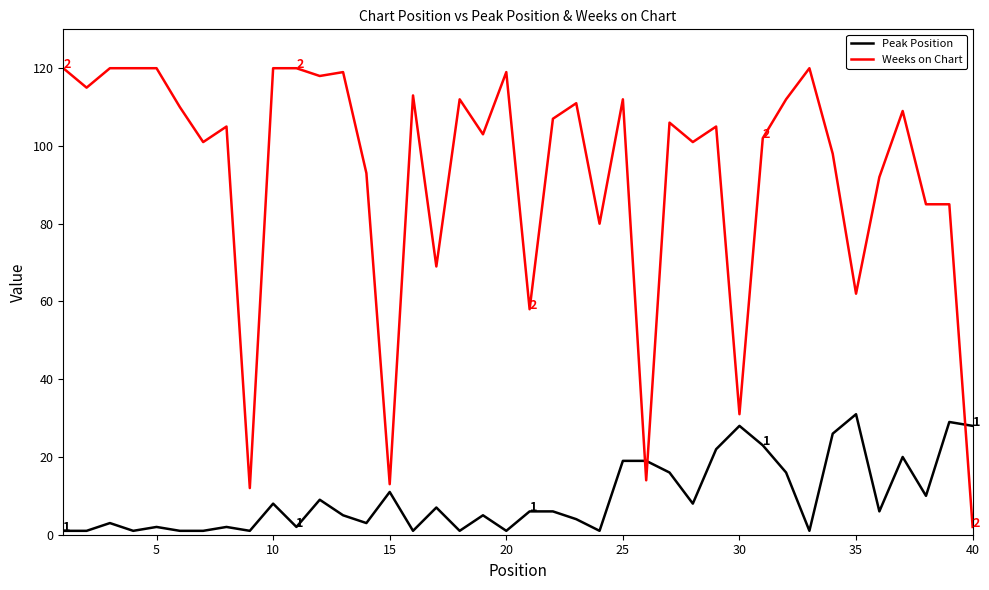

Which series has the largest range (max minus min)?

Weeks on Chart